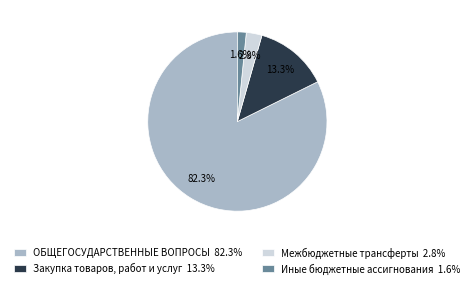

How many slices are in this pie chart?

4